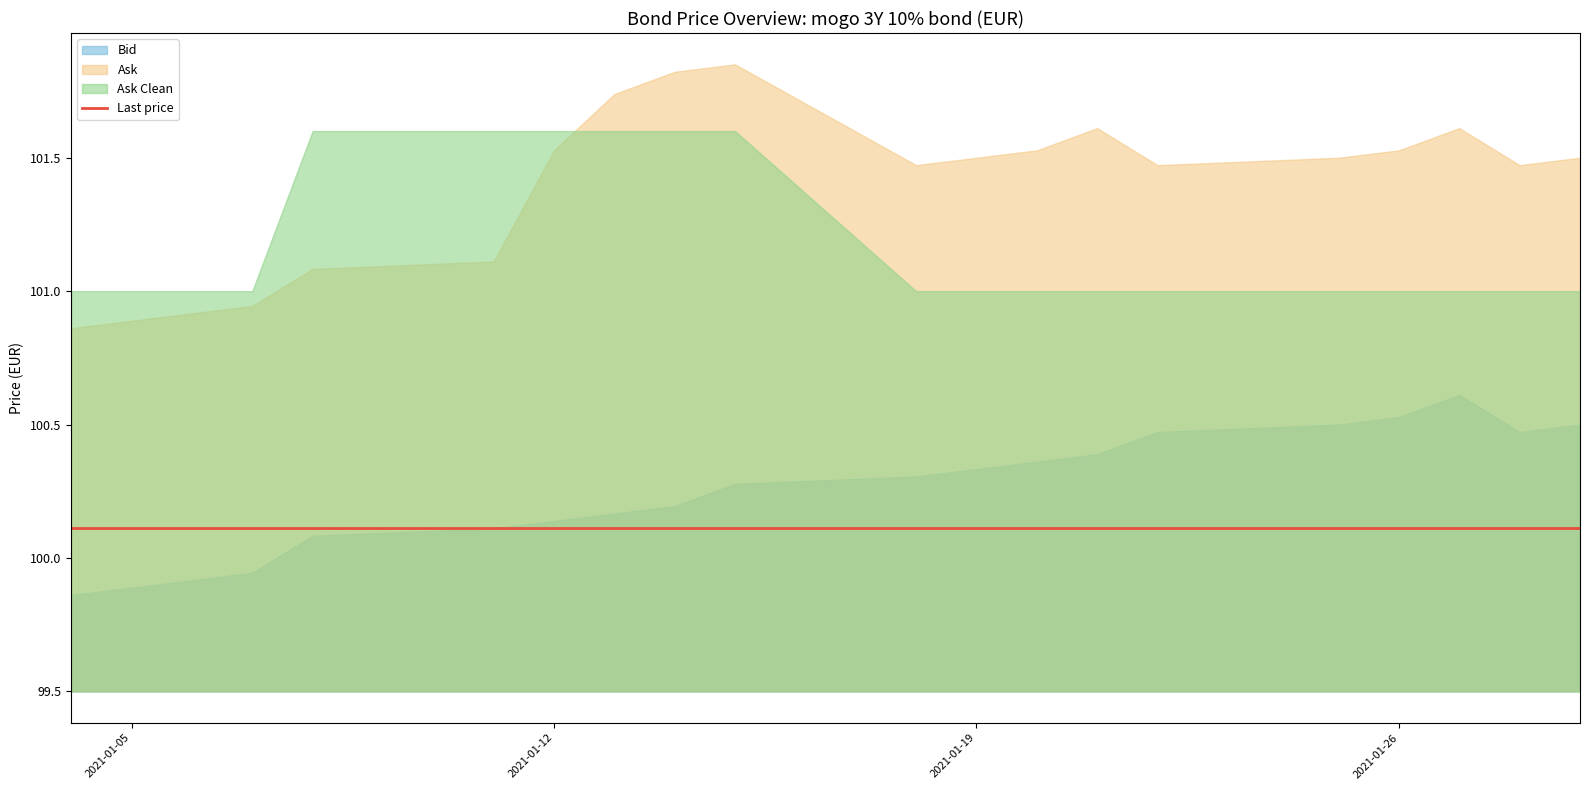

Is it true that Bid equals 100.3 at 2021-01-15?

True